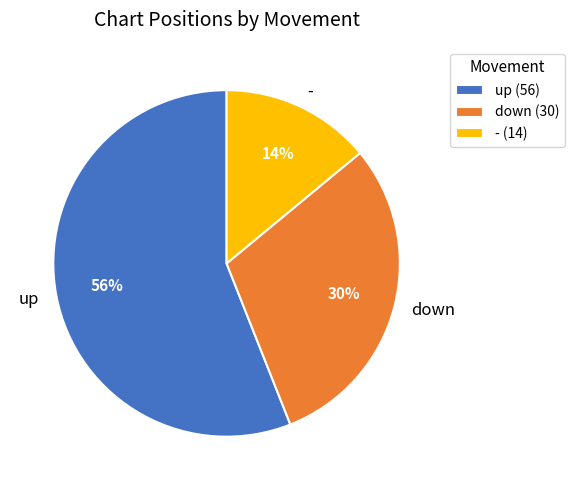

What is the smallest slice in the pie chart?

-